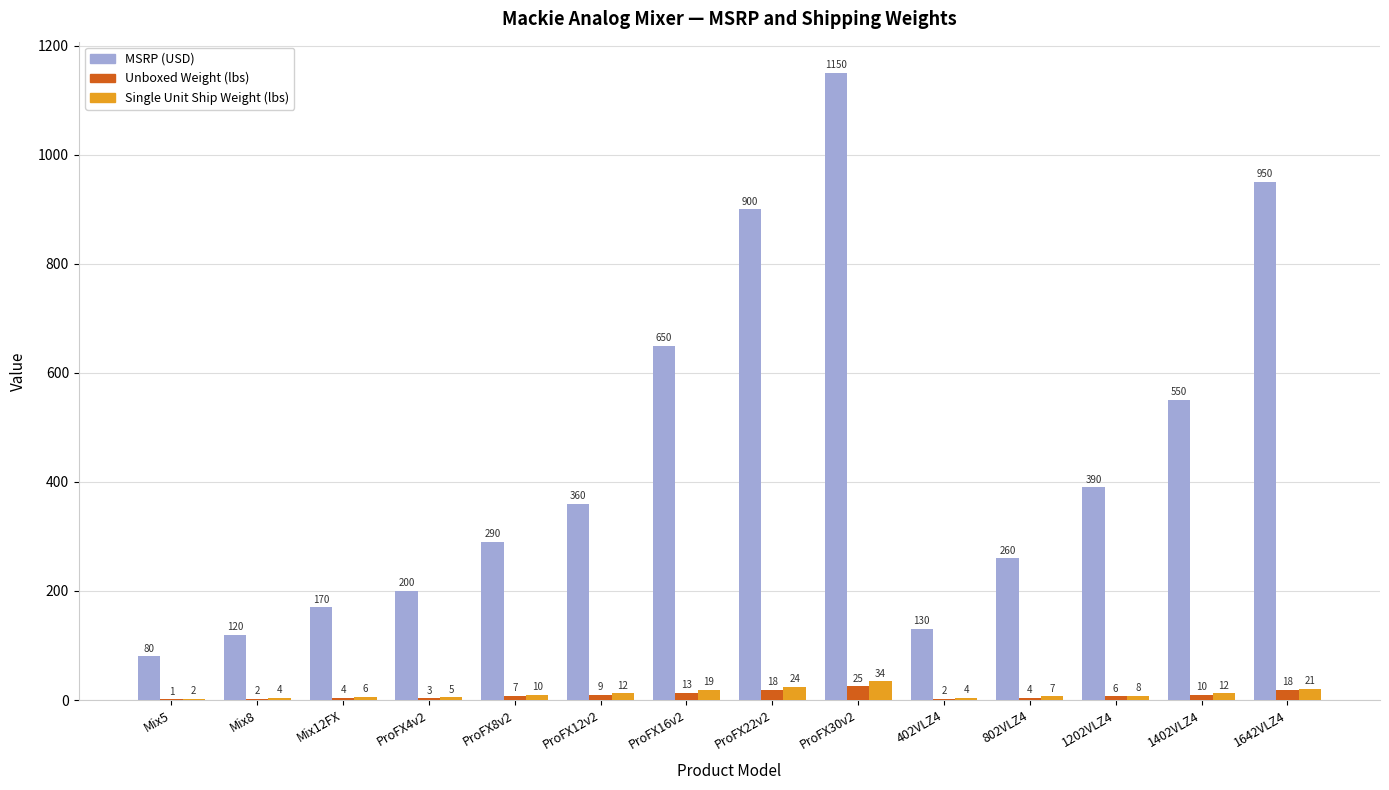

At which label does MSRP (USD) reach its peak?

ProFX30v2